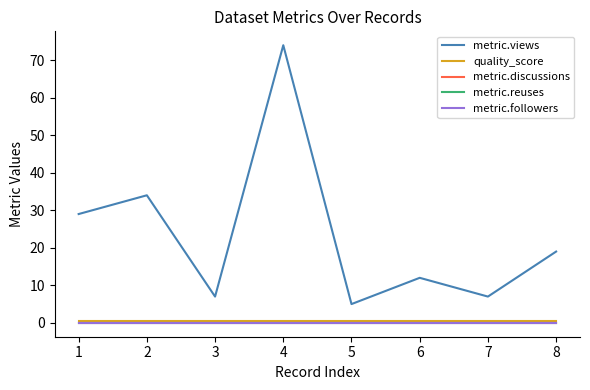

True or false: quality_score and metric.reuses intersect in this chart.

False